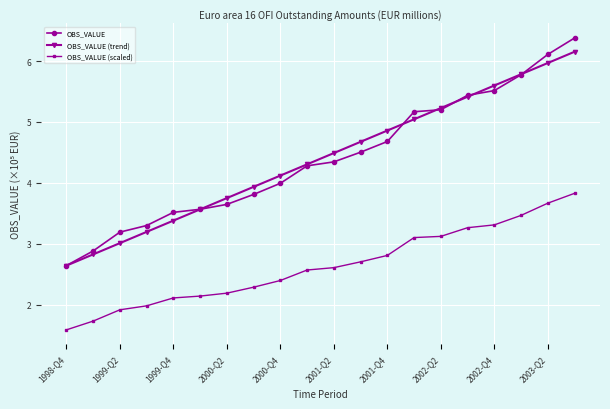

Reading left to right, extract all data points from this chart.

OBS_VALUE: 2.6	2.9	3.2	3.3	3.5	3.6	3.6	3.8	4.0	4.3	4.3	4.5	4.7	5.2	5.2	5.4	5.5	5.8	6.1	6.4
OBS_VALUE (trend): 2.6	2.8	3.0	3.2	3.4	3.6	3.7	3.9	4.1	4.3	4.5	4.7	4.9	5.0	5.2	5.4	5.6	5.8	6.0	6.2
OBS_VALUE (scaled): 1.6	1.7	1.9	2.0	2.1	2.1	2.2	2.3	2.4	2.6	2.6	2.7	2.8	3.1	3.1	3.3	3.3	3.5	3.7	3.8